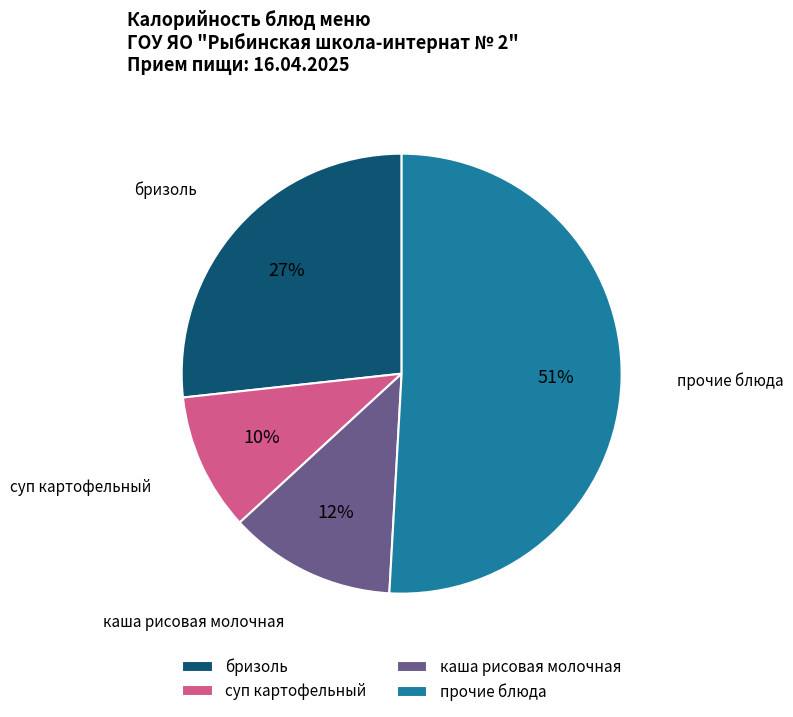

To the nearest percent, what is the difference between the largest and smallest slice percentages?

41%